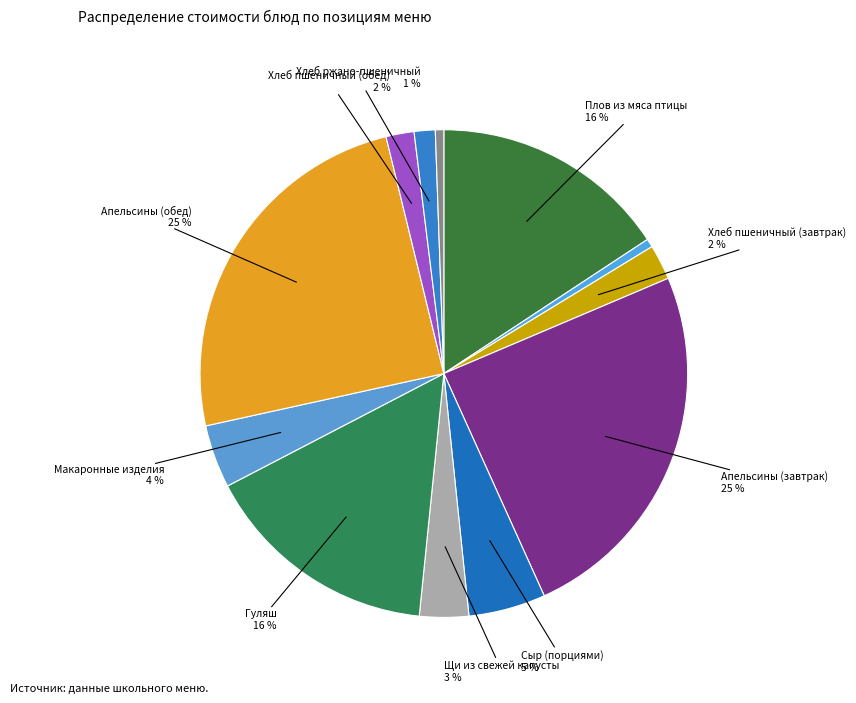

How many segments does this pie chart have?

12